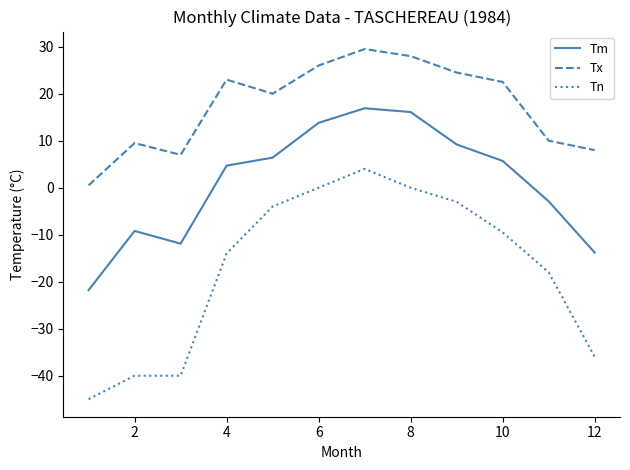

Rank the series by their maximum value, from highest to lowest.

Tx, Tm, Tn